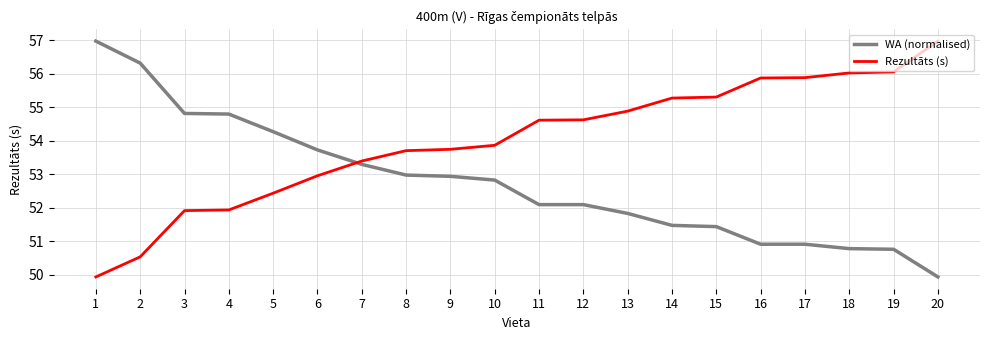

After their last crossing, which series has the higher values: WA (normalised) or Rezultāts (s)?

Rezultāts (s)